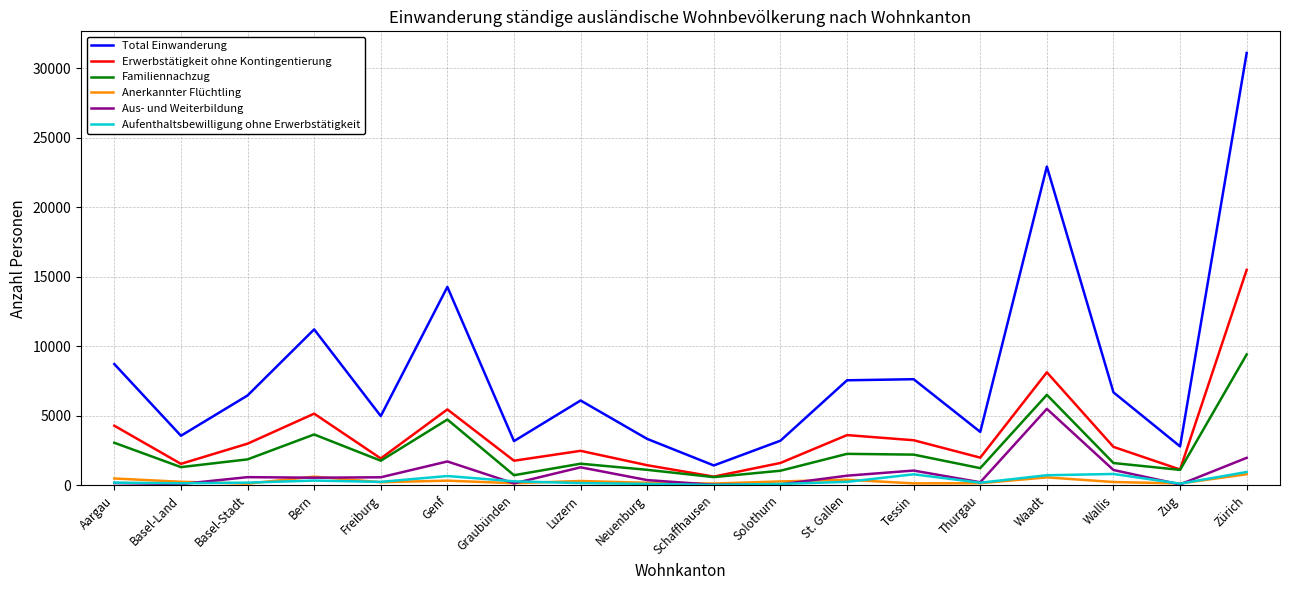

Where does the Anerkannter Flüchtling series first go above 236?

Aargau